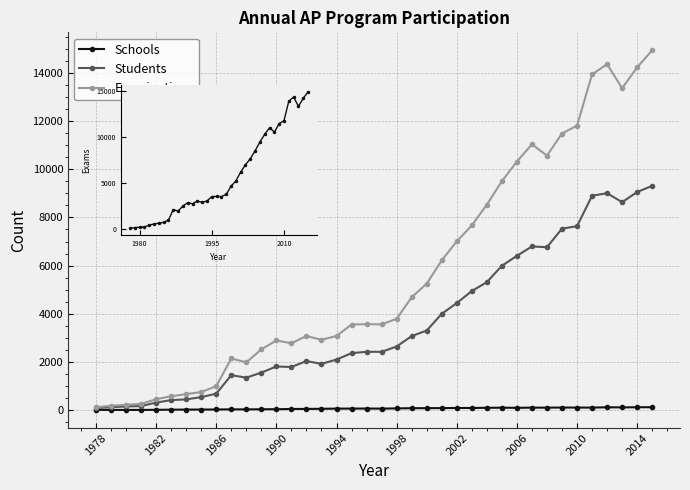

Reading left to right, transcribe all the data shown in this chart.

Schools: 8	6	5	6	10	16	20	21	24	29	27	34	35	44	48	53	60	61	63	60	69	77	79	81	86	86	94	98	93	101	100	105	103	102	115	110	117	118
Students: 85	119	150	167	309	414	443	538	681	1449	1346	1554	1811	1787	2035	1919	2097	2364	2420	2419	2640	3072	3303	3996	4444	4942	5312	5991	6406	6796	6763	7536	7636	8902	9006	8635	9056	9314
Examinations: 119	177	221	252	451	574	662	749	991	2143	1981	2522	2890	2775	3077	2917	3078	3553	3568	3560	3791	4683	5249	6216	7008	7666	8532	9505	10322	11040	10567	11486	11813	13941	14369	13365	14238	14942